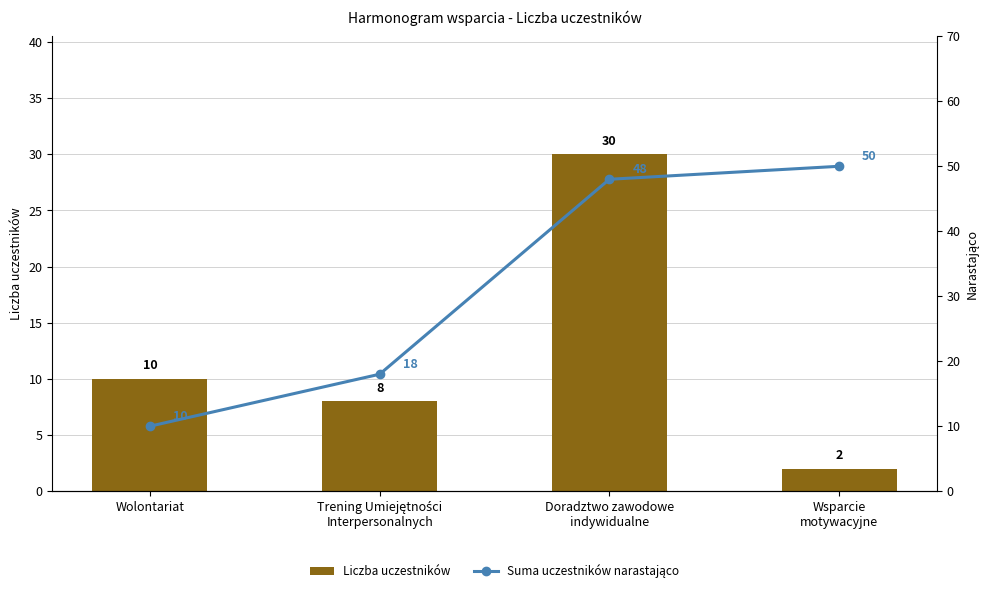

How many data points in Liczba uczestników are less than 10?

2